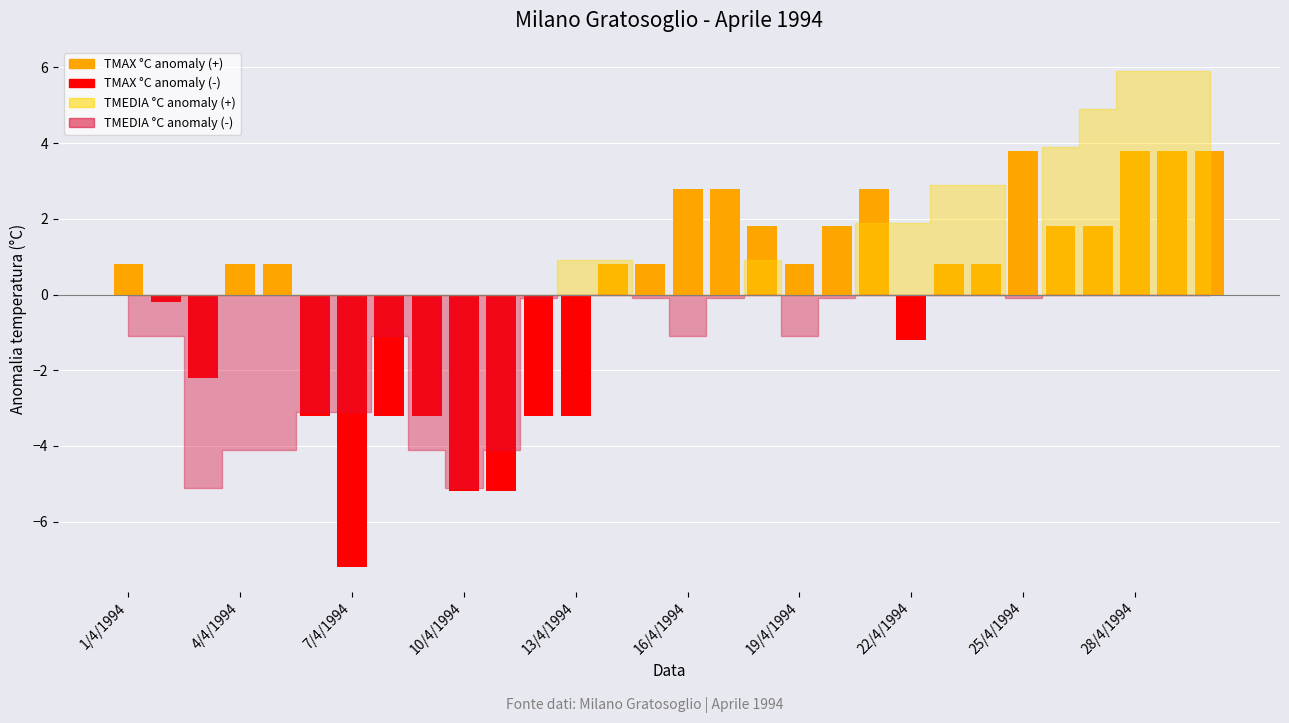

What is the value of the 16th bar from the left?

2.8